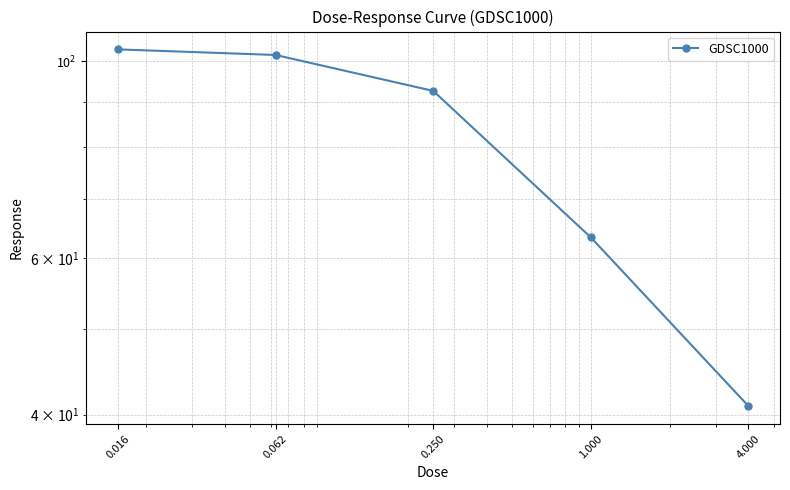

What is the label of the 3rd point from the right?

0.250